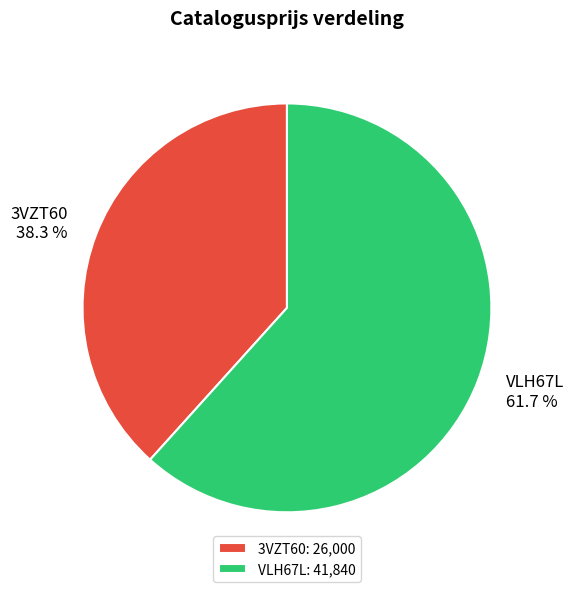

True or false: 3VZT60 accounts for 28% of the total.

False